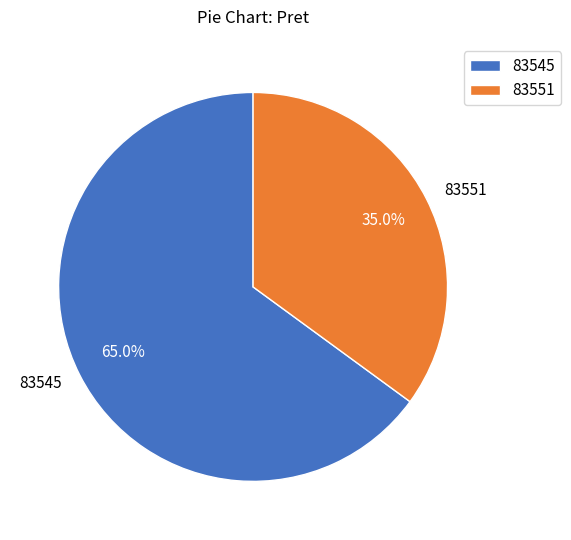

To the nearest percent, what is the average slice percentage?

50%